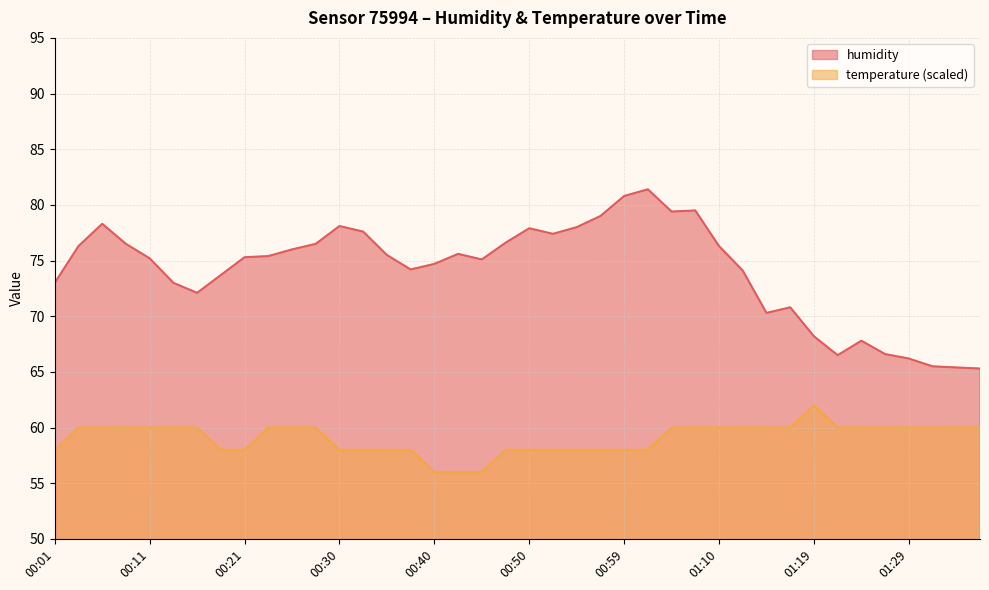

Reading left to right, list all the values displayed in this chart.

humidity: 00:01=73.0	00:03=76.3	00:06=78.3	00:08=76.5	00:11=75.2	00:13=73.0	00:15=72.1	00:18=73.7	00:21=75.3	00:23=75.4	00:25=76.0	00:28=76.5	00:30=78.1	00:33=77.6	00:35=75.5	00:38=74.2	00:40=74.7	00:42=75.6	00:45=75.1	00:47=76.6	00:50=77.9	00:52=77.4	00:55=78.0	00:57=79.0	00:59=80.8	01:02=81.4	01:04=79.4	01:07=79.5	01:10=76.3	01:12=74.1	01:14=70.3	01:17=70.8	01:19=68.2	01:22=66.5	01:24=67.8	01:27=66.6	01:29=66.2	01:31=65.5	01:34=65.4	01:36=65.3
temperature: 00:01=58.0	00:03=60.0	00:06=60.0	00:08=60.0	00:11=60.0	00:13=60.0	00:15=60.0	00:18=58.0	00:21=58.0	00:23=60.0	00:25=60.0	00:28=60.0	00:30=58.0	00:33=58.0	00:35=58.0	00:38=58.0	00:40=56.0	00:42=56.0	00:45=56.0	00:47=58.0	00:50=58.0	00:52=58.0	00:55=58.0	00:57=58.0	00:59=58.0	01:02=58.0	01:04=60.0	01:07=60.0	01:10=60.0	01:12=60.0	01:14=60.0	01:17=60.0	01:19=62.0	01:22=60.0	01:24=60.0	01:27=60.0	01:29=60.0	01:31=60.0	01:34=60.0	01:36=60.0